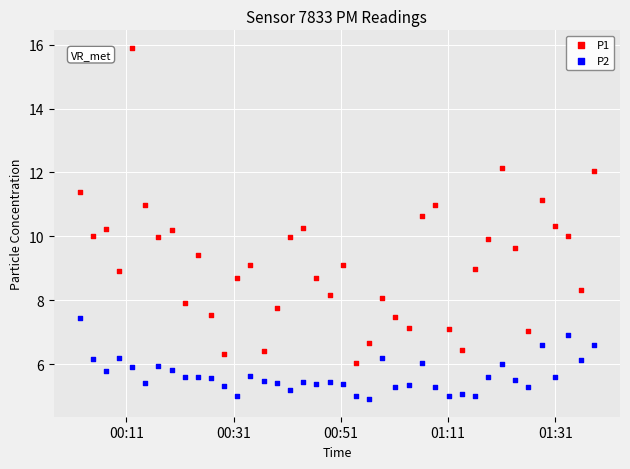

Which series has the largest Y range (max minus min)?

P1